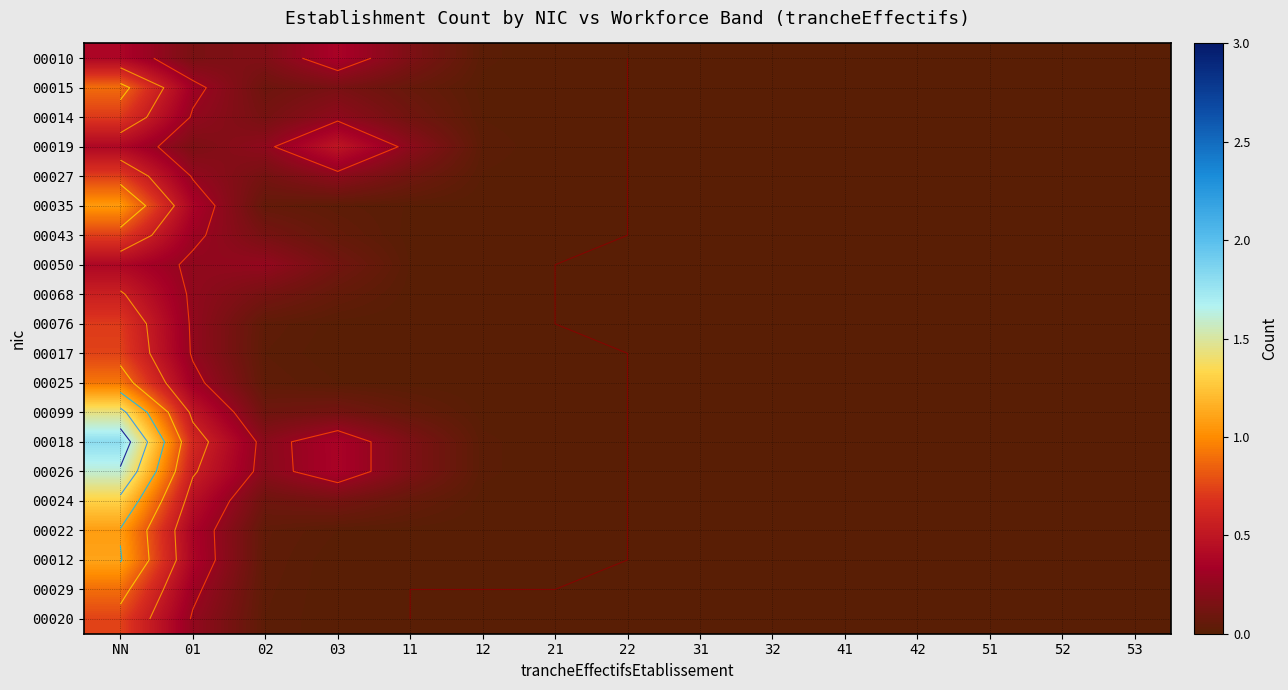

The 00018 series shows -1.1 at 42. True or false?

False